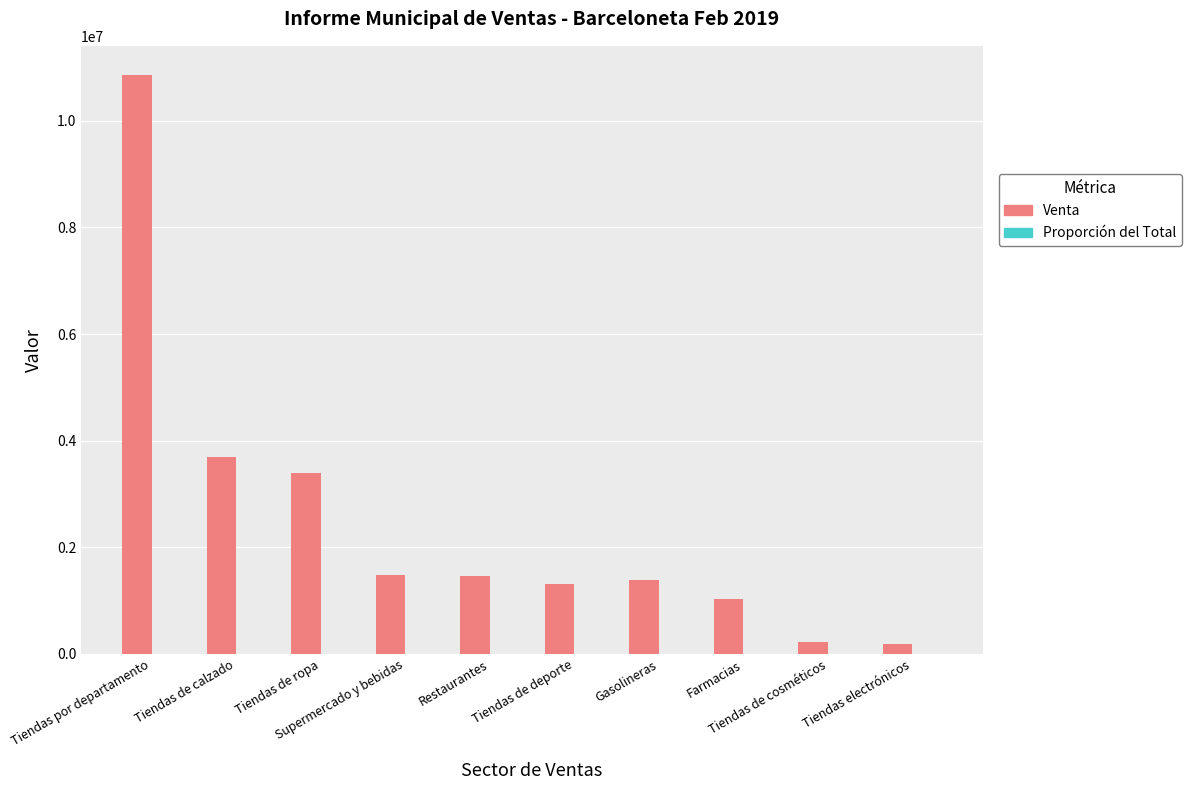

What is the sum of all Venta values?

25046352.8